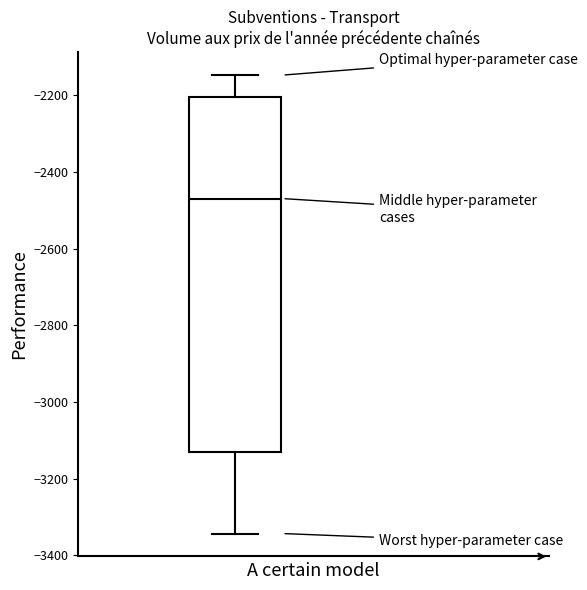

Read this box plot against the y-axis: the position of the median line, the range covered by the box, and the ends of both whiskers. The values are not printed on the chart, so give them approximately, as read against the axis.

median -2460, box -3120 to -2200, whiskers -3340 to -2140